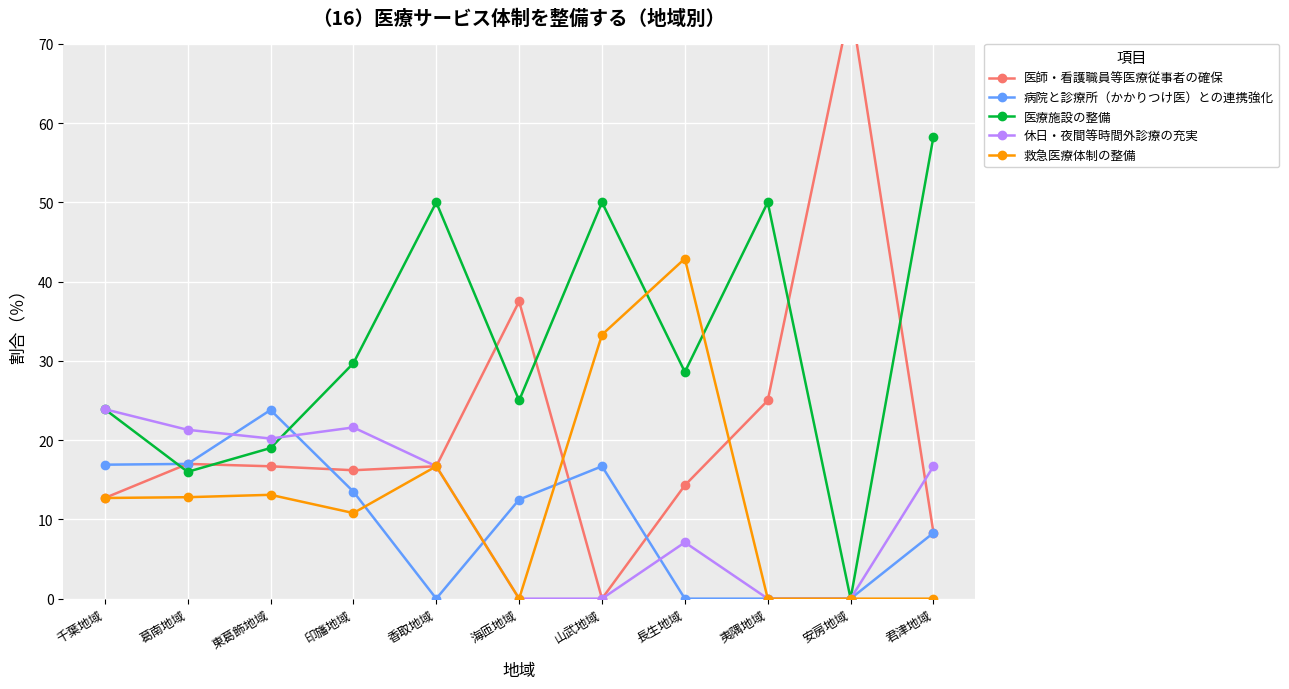

What position from the right is 印旛地域?

8